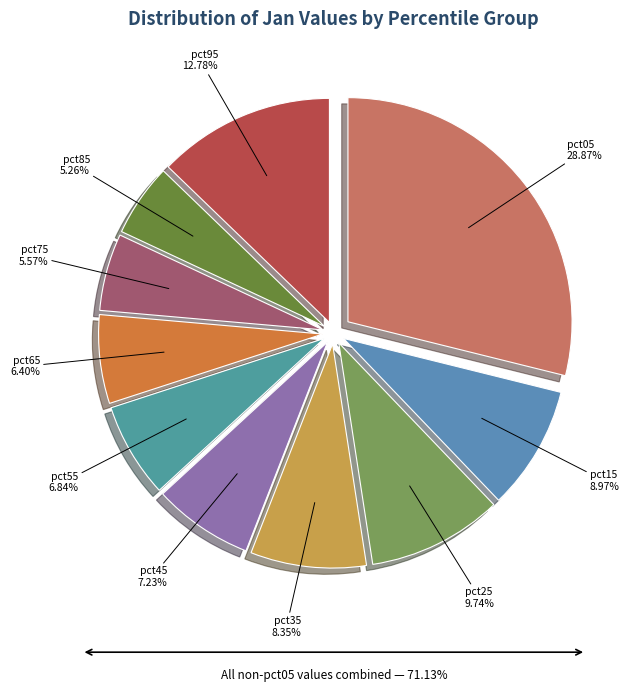

Count the number of slices in the pie.

10